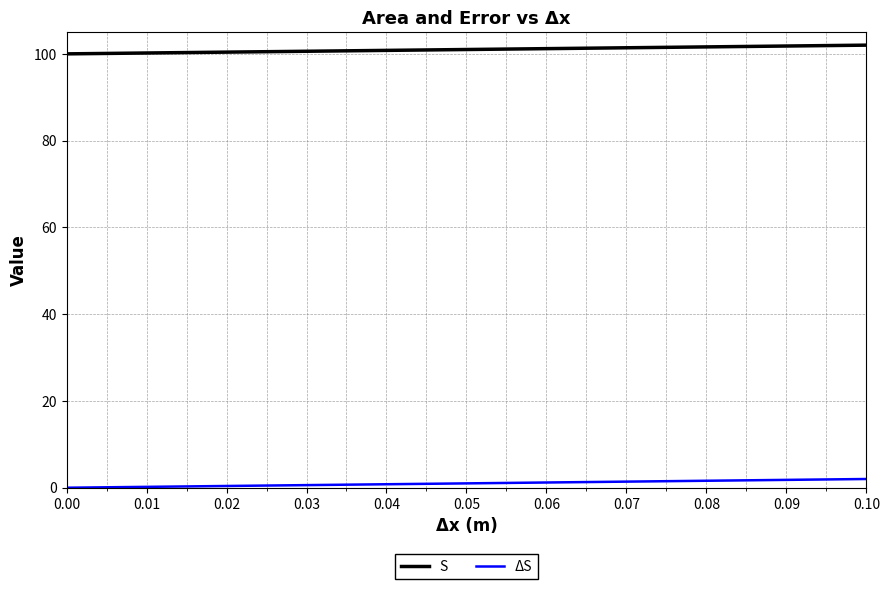

Which series has the largest total across all categories?

S